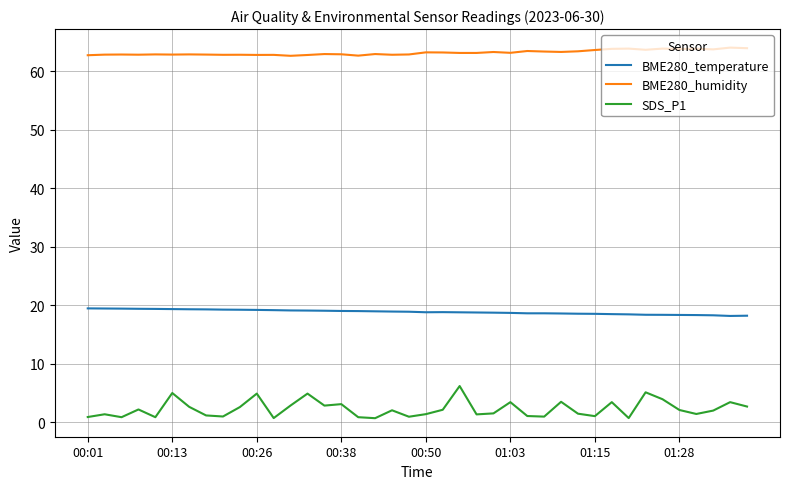

Which series has the widest spread of values?

SDS_P1